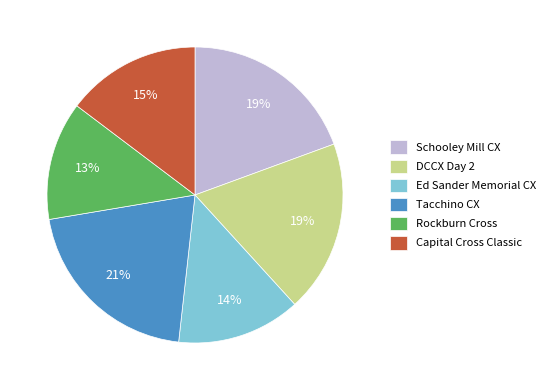

Is there any slice that represents more than half of the pie?

No